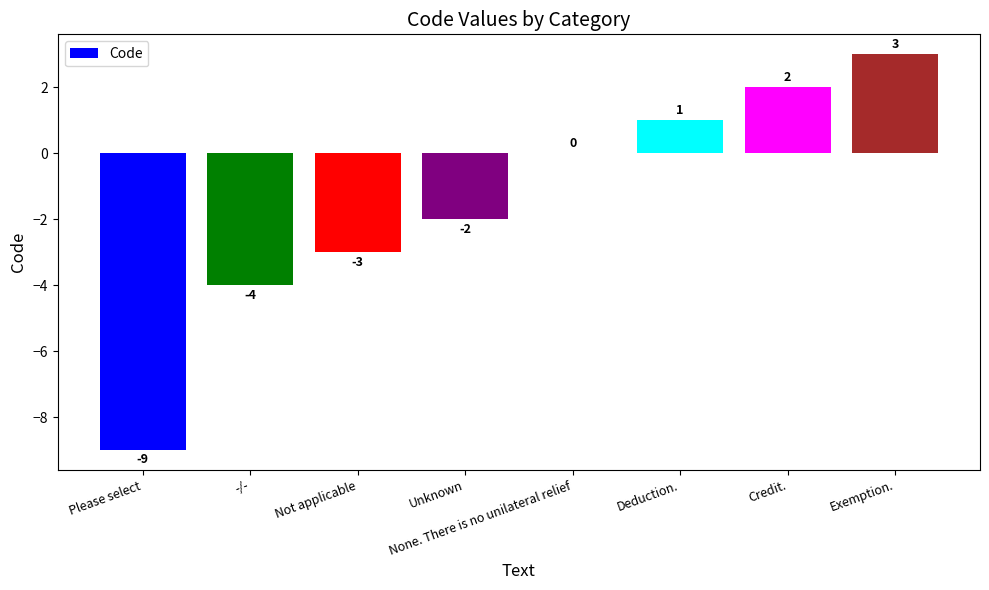

Which has a higher value, Credit. or -/-?

Credit.